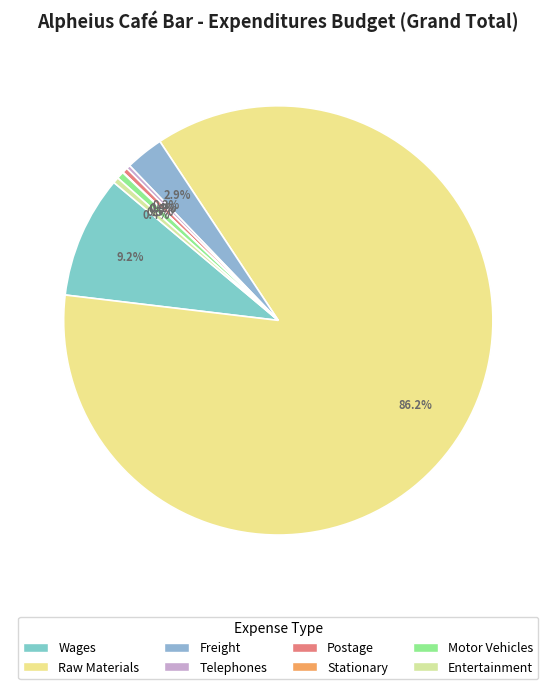

To the nearest percent, what is the difference between the largest and smallest slice percentages?

86%